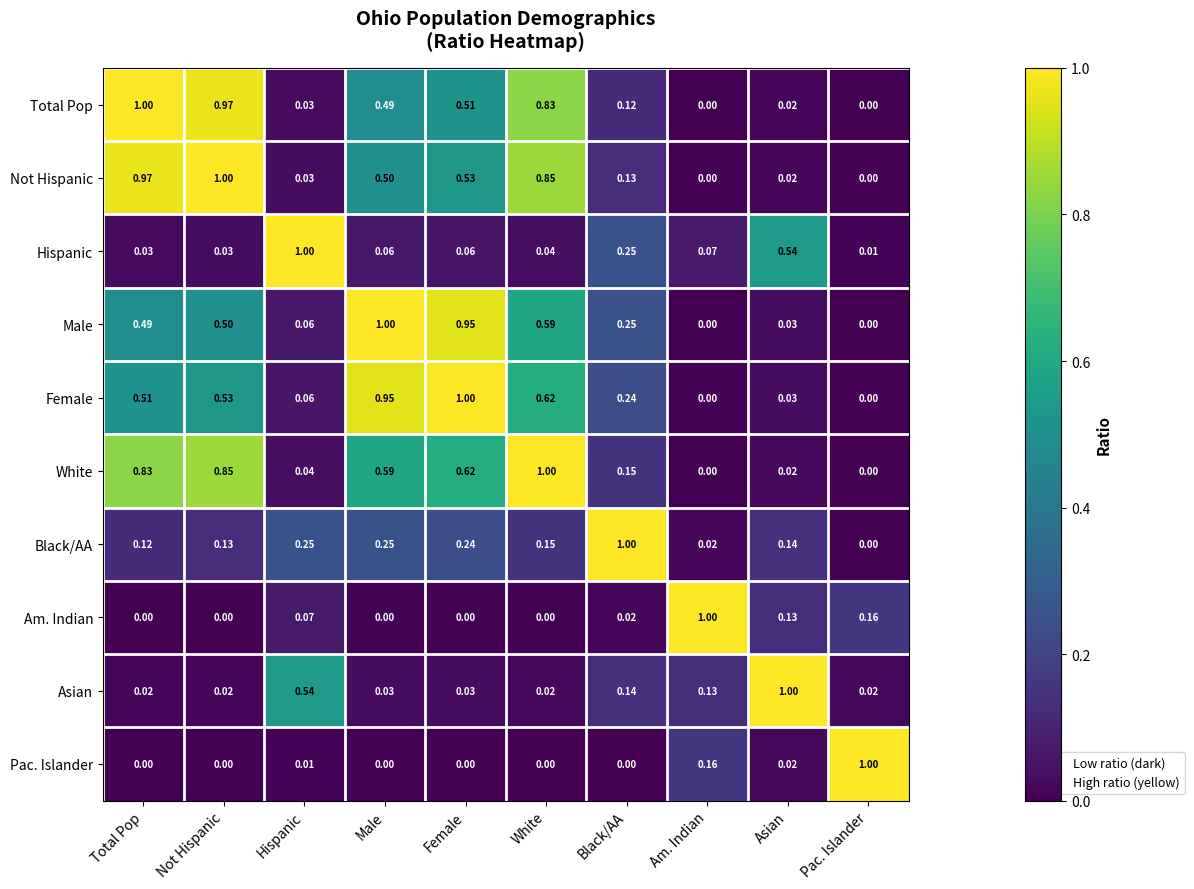

Which category has the highest value in the Female series?

Female